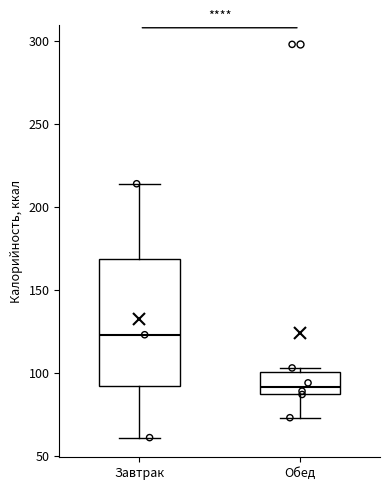

Which box is the tallest, from its lower edge to its upper edge?

Завтрак